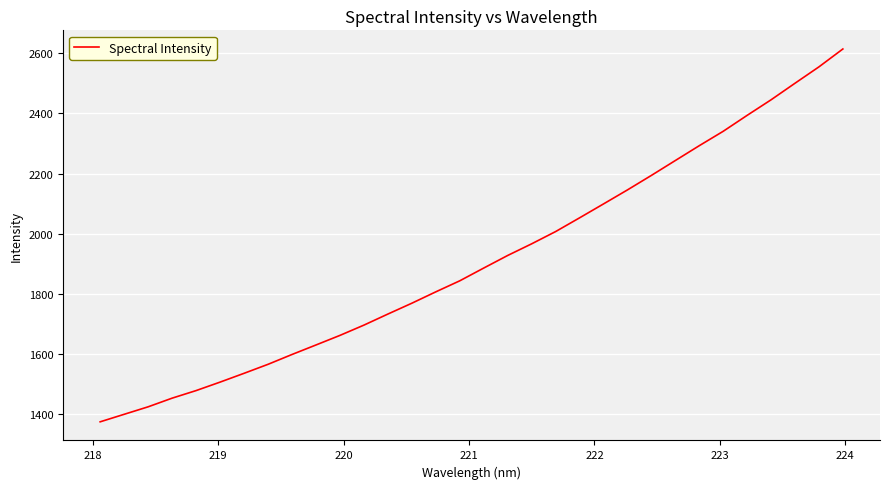

What is the difference between the maximum and minimum values?

1239.6